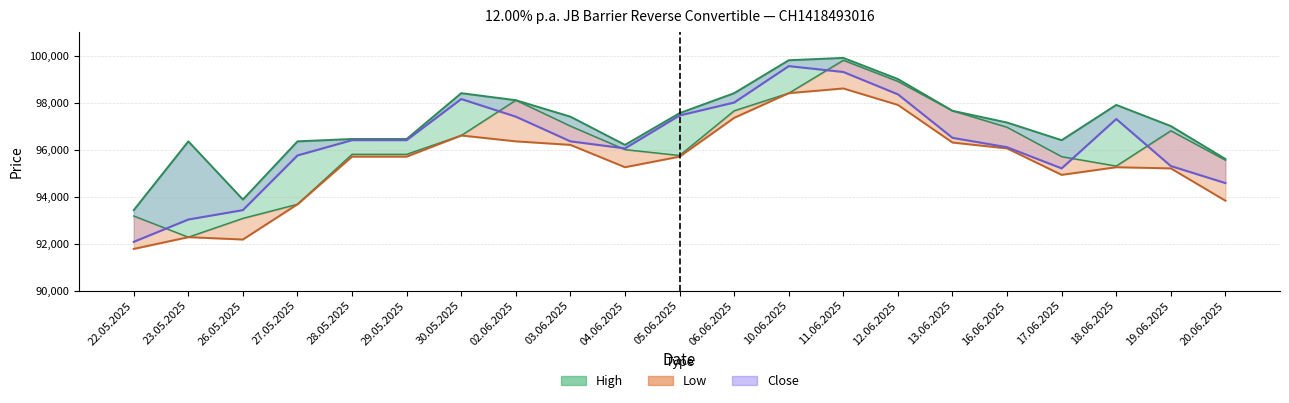

True or false: Open has a value of 126976 at 13.06.2025.

False